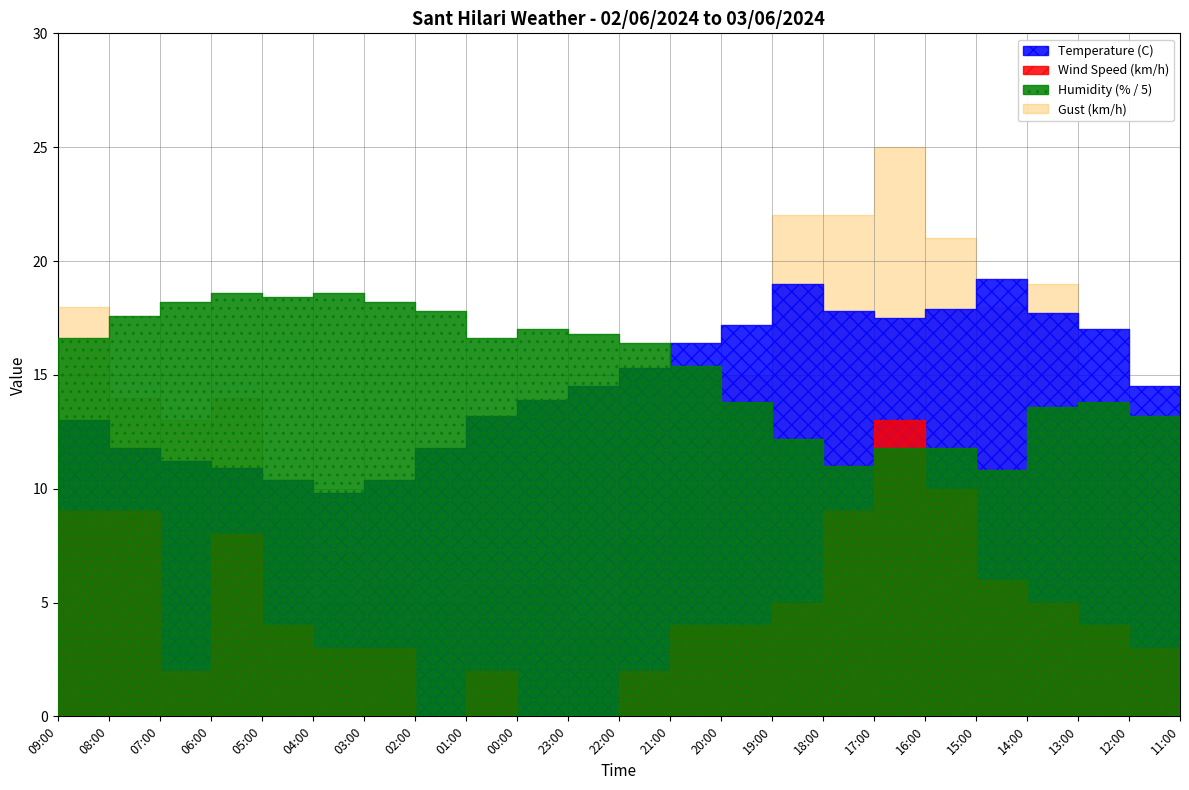

In Humidity (%), how many points are higher than both neighbors (excluding endpoints)?

4